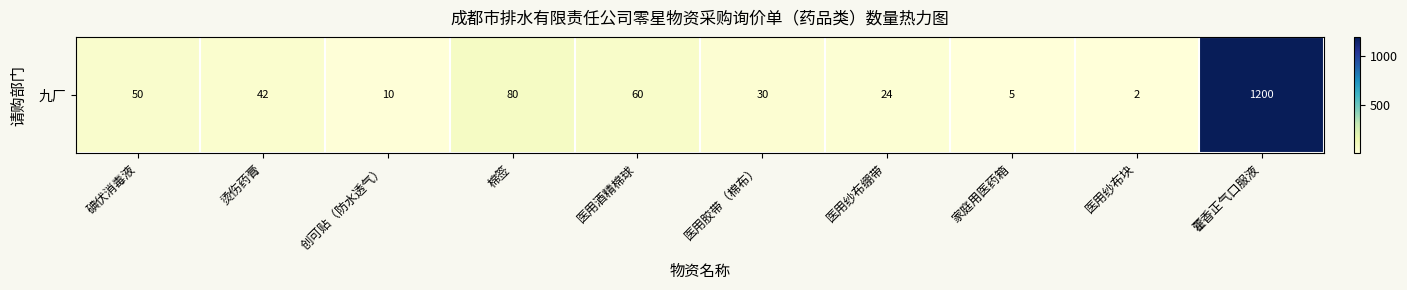

Which label corresponds to the largest value in the chart?

藿香正气口服液